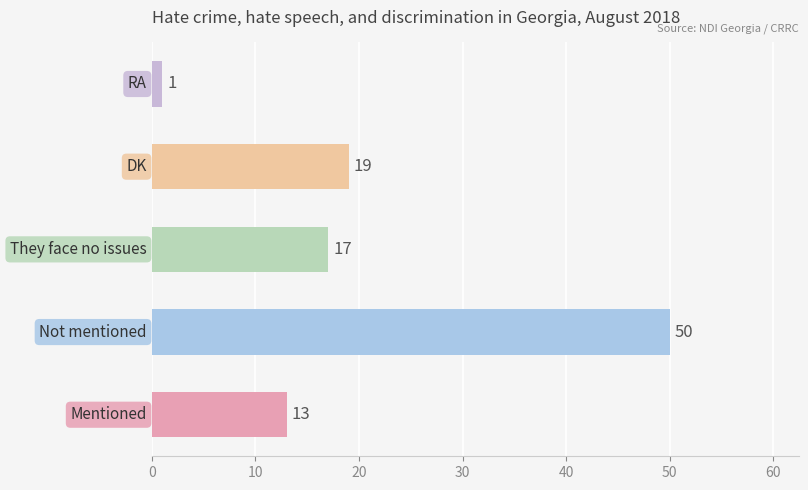

What is the maximum value shown in the chart?

50